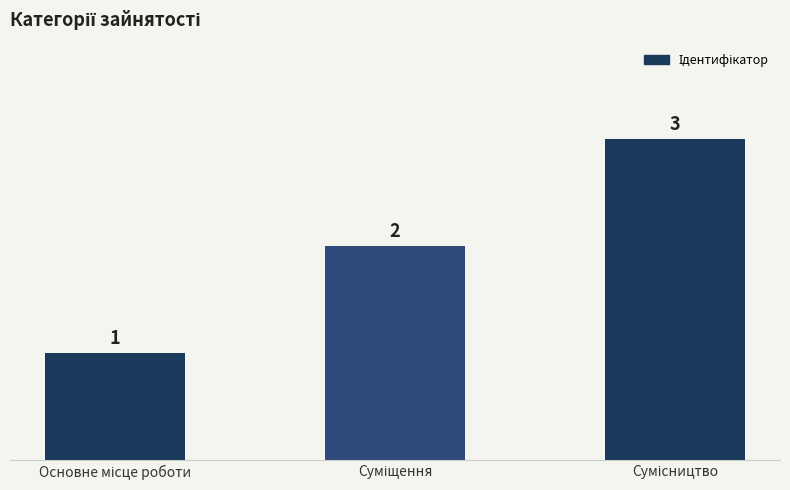

What is the value of the 3rd bar from the left?

3